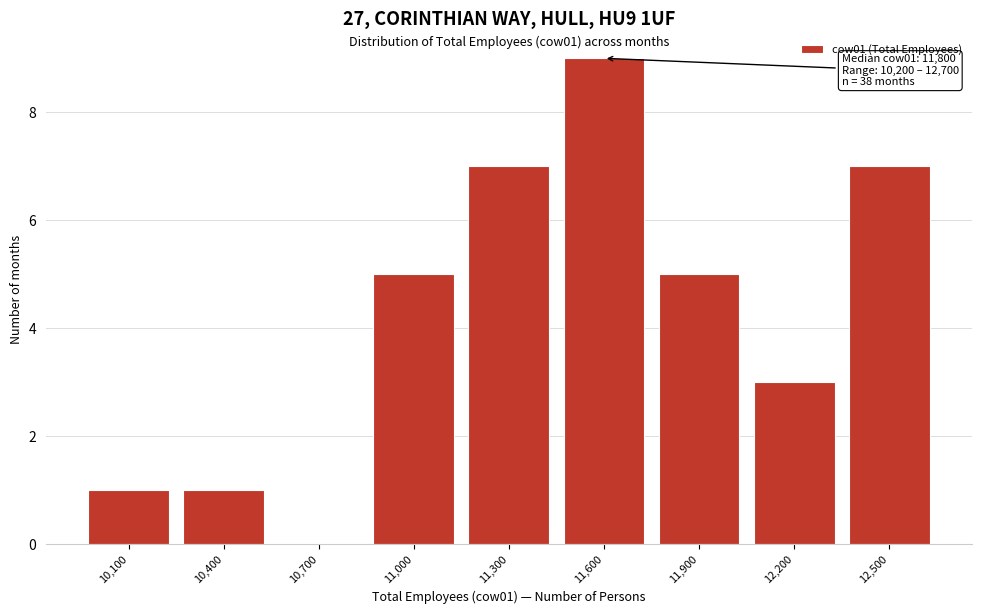

Reading left to right, what are all the values shown in this chart?

10,100=1	10,400=1	10,700=0	11,000=5	11,300=7	11,600=9	11,900=5	12,200=3	12,500=7